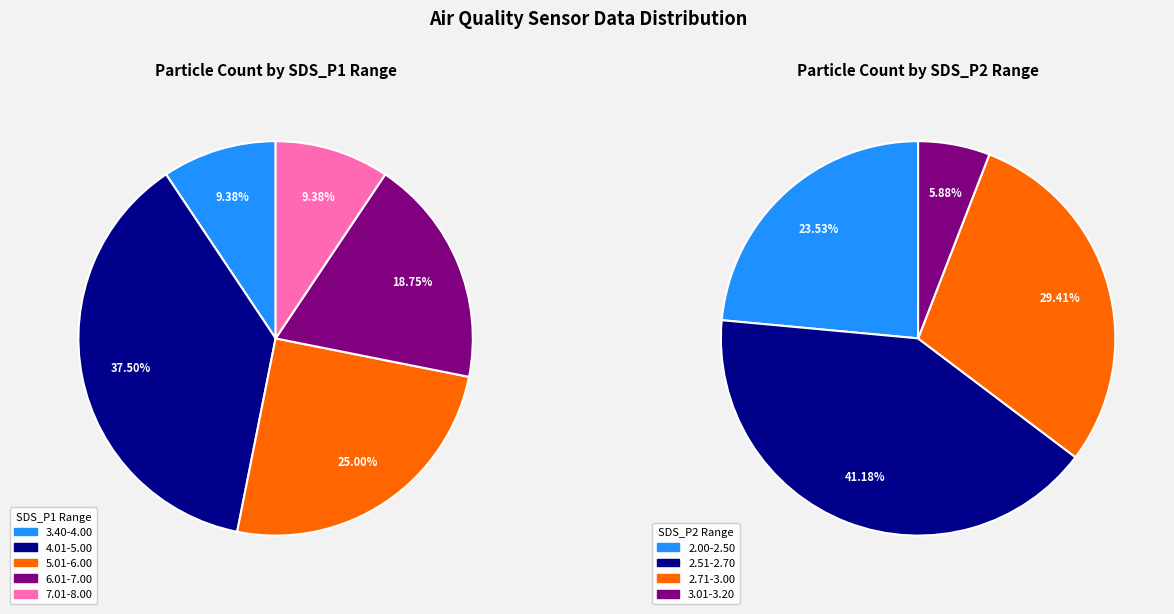

Is -56 the majority of the pie?

No